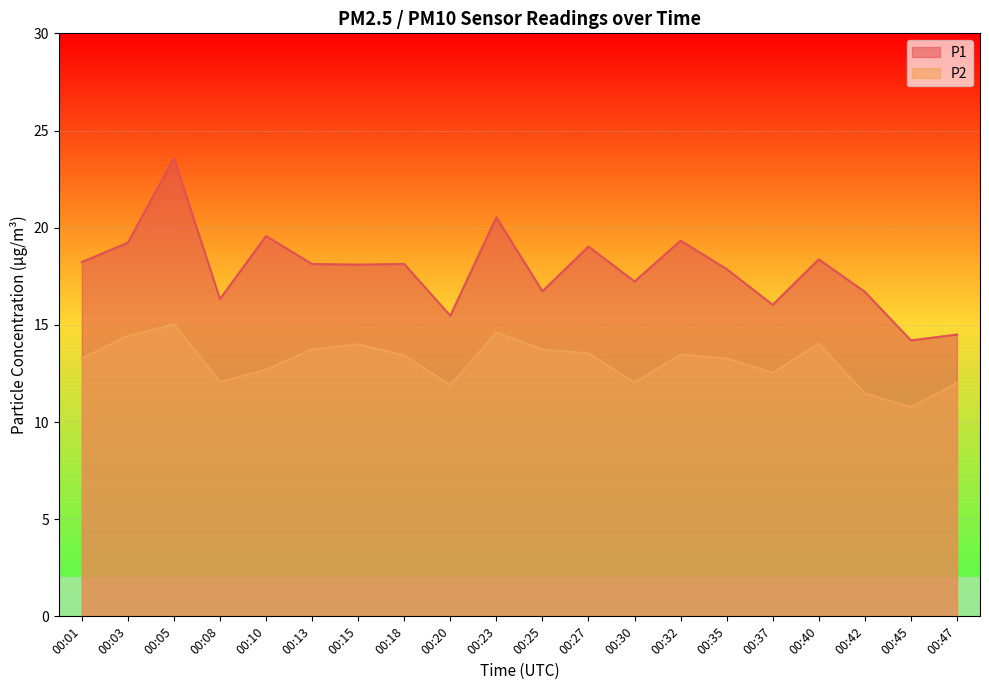

What is the total value across all series at 00:25?

30.5